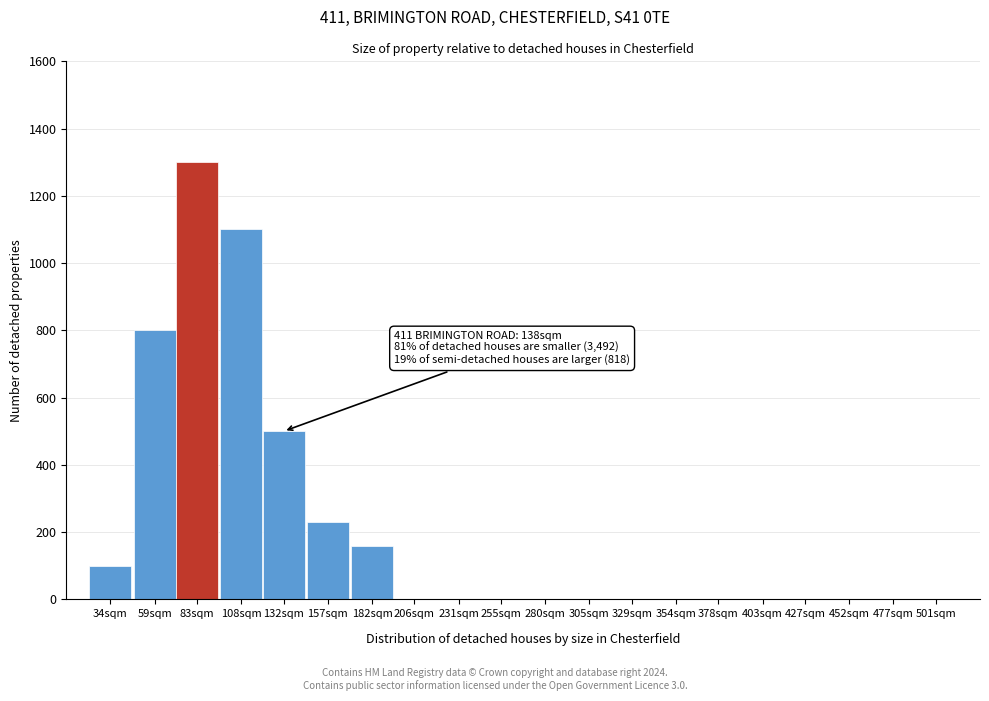

Reading left to right, extract all data points from this chart.

34sqm=100	59sqm=800	83sqm=1300	108sqm=1100	132sqm=500	157sqm=230	182sqm=160	206sqm=0	231sqm=0	255sqm=0	280sqm=0	305sqm=0	329sqm=0	354sqm=0	378sqm=0	403sqm=0	427sqm=0	452sqm=0	477sqm=0	501sqm=0